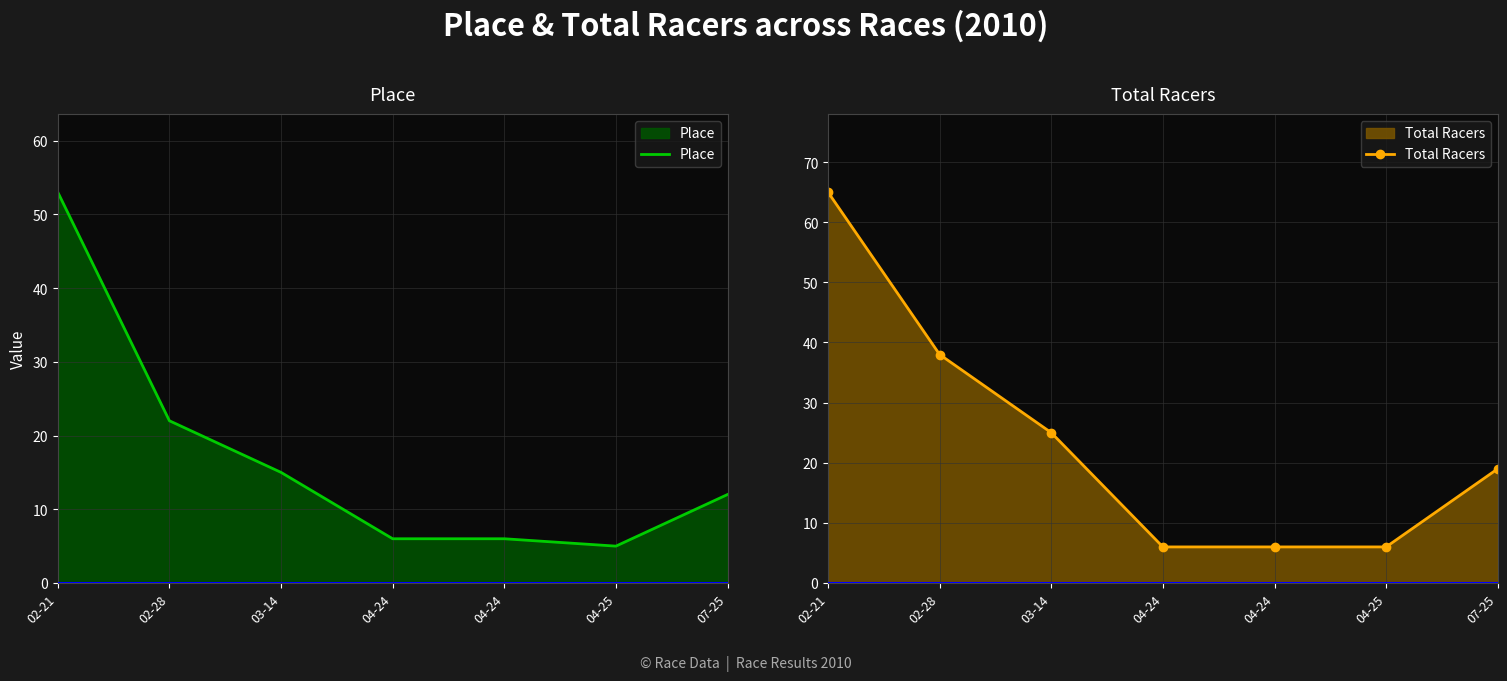

Which category has the lowest value in the Total Racers series?

04-24